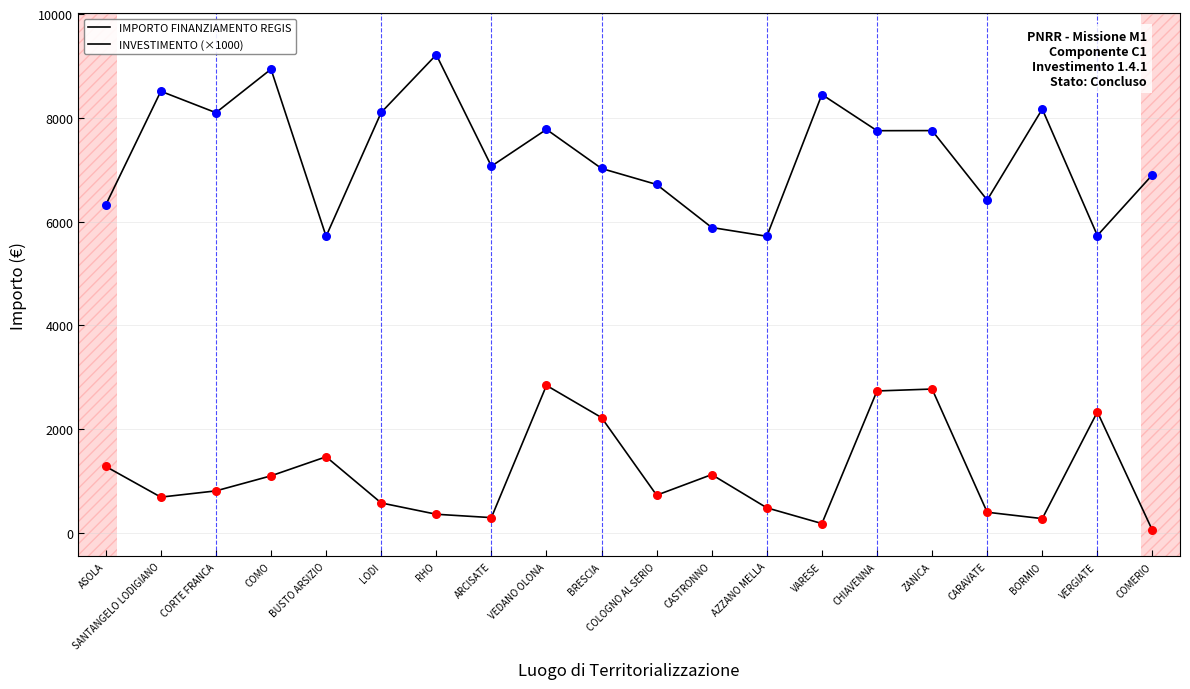

At which category is the sum across all series the highest?

VEDANO OLONA